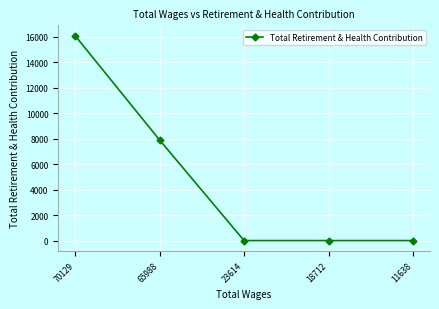

What is the maximum value shown in the chart?

16074